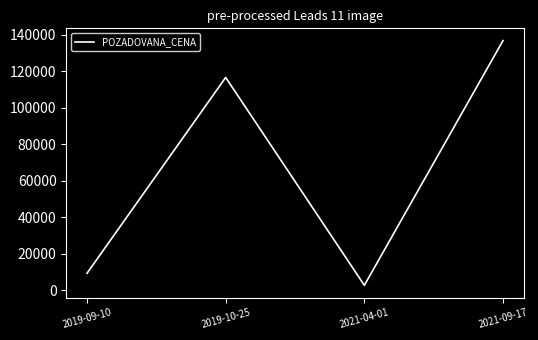

True or false: the data has more than 2 interior local peaks.

False